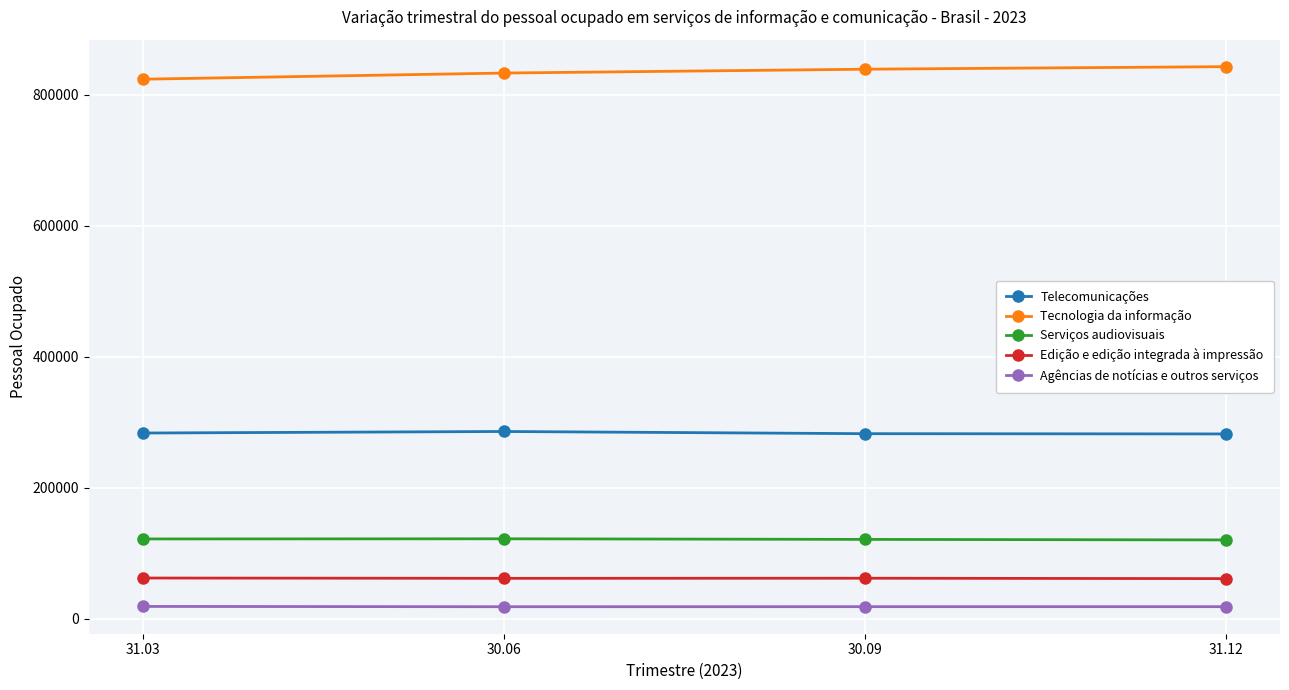

What is the minimum value shown in the chart?

18609